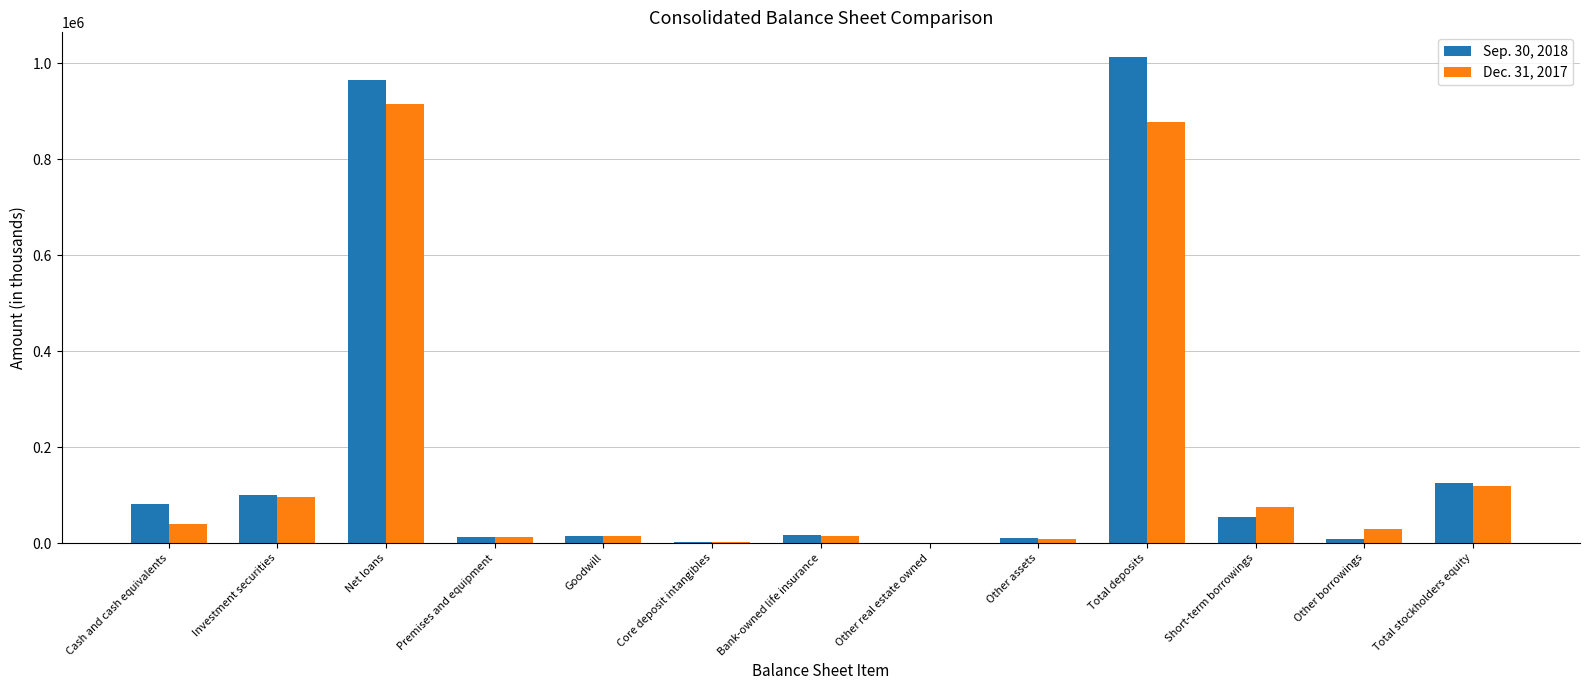

What is the greatest value displayed?

1013761